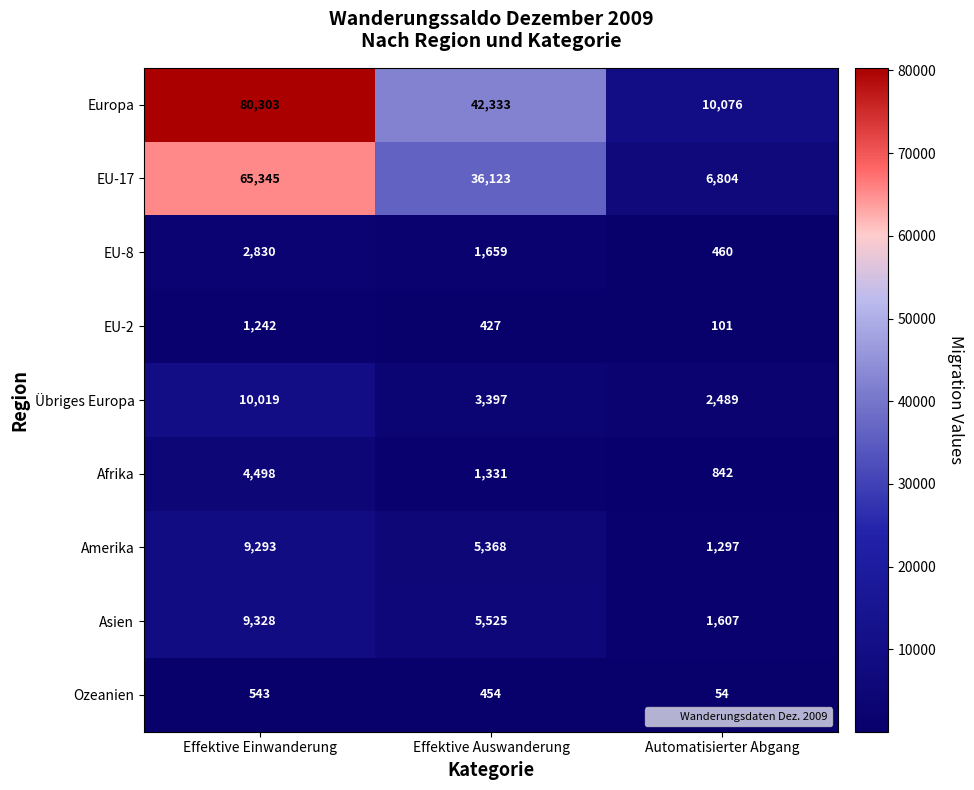

At which category does the chart reach its peak across all series?

Effektive Einwanderung